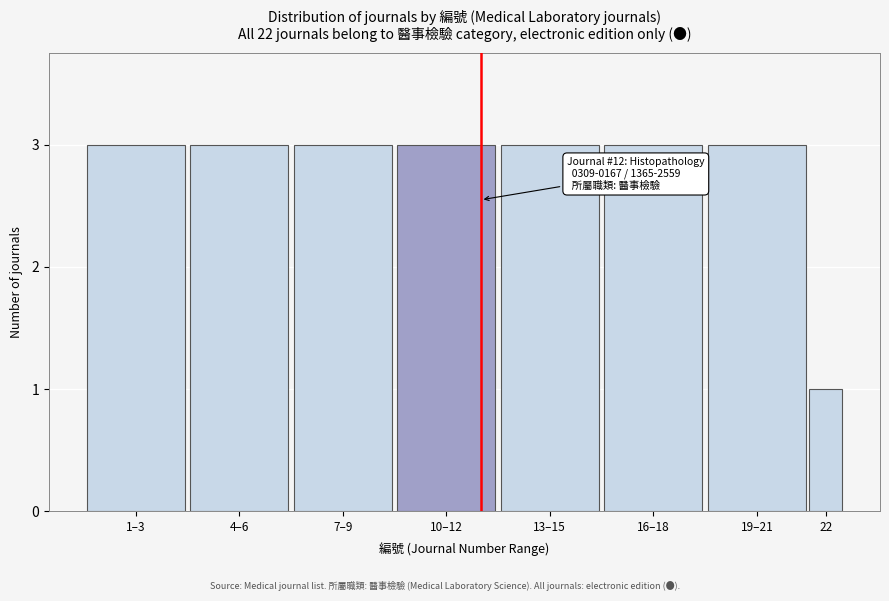

Reading right to left, what are all the values shown in this chart?

22=1	19–21=3	16–18=3	13–15=3	10–12=3	7–9=3	4–6=3	1–3=3